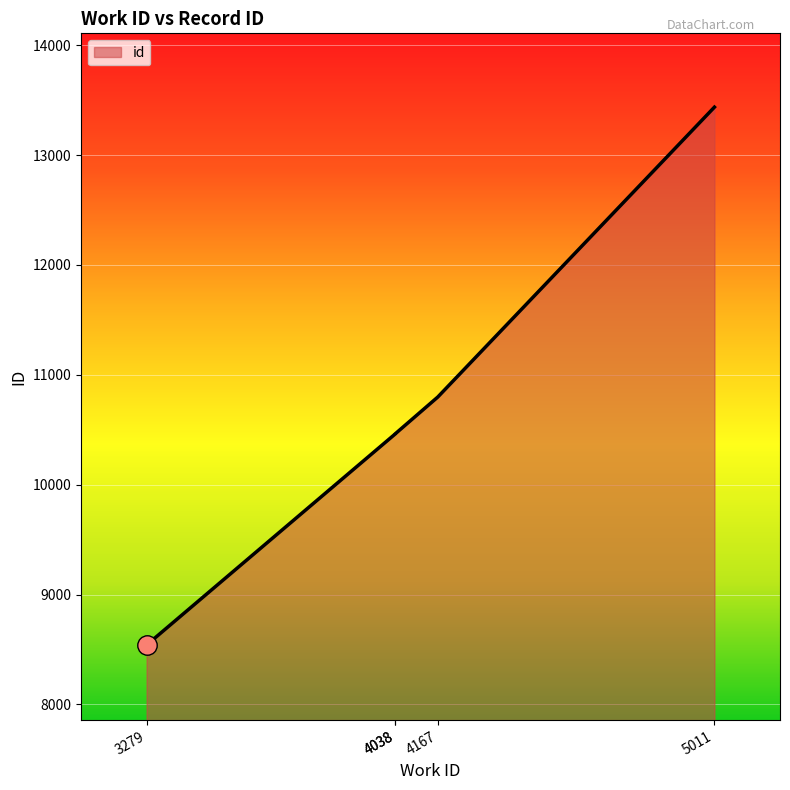

At which category does the chart reach its minimum across all series?

3279